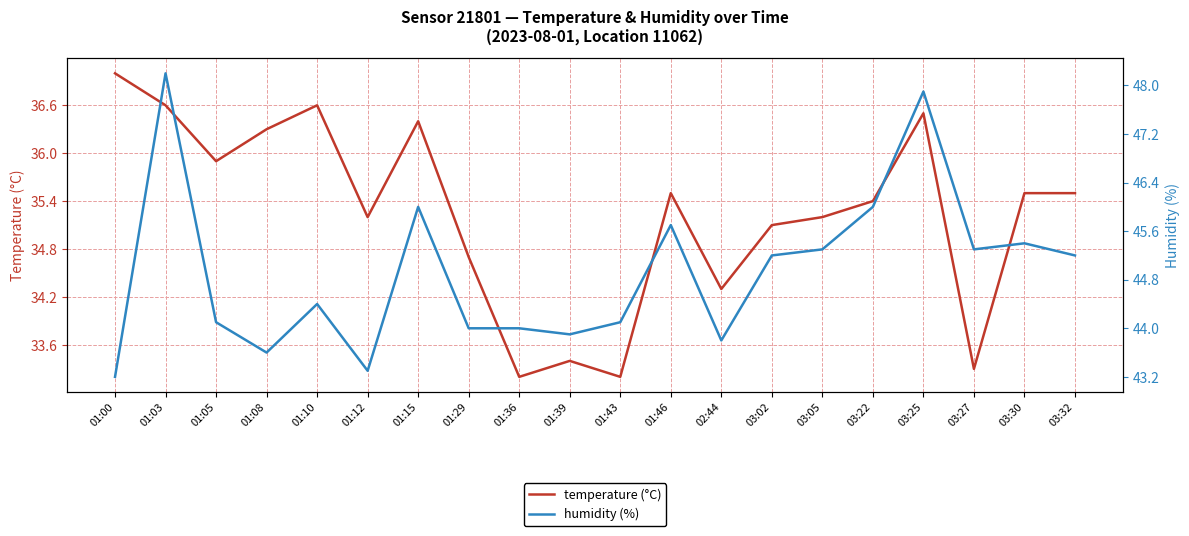

What is the value of the humidity (%) point at the 20th from the left?

45.2